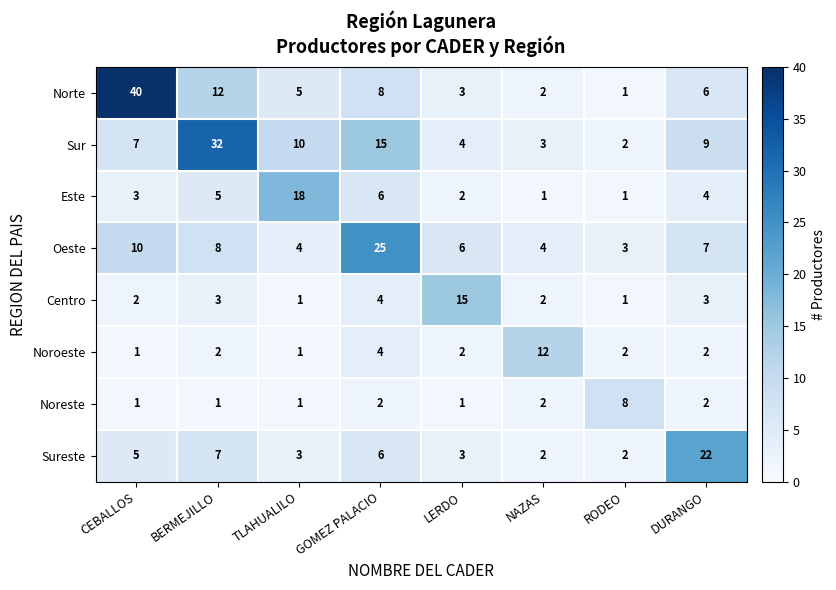

Count the number of data series in this chart.

8